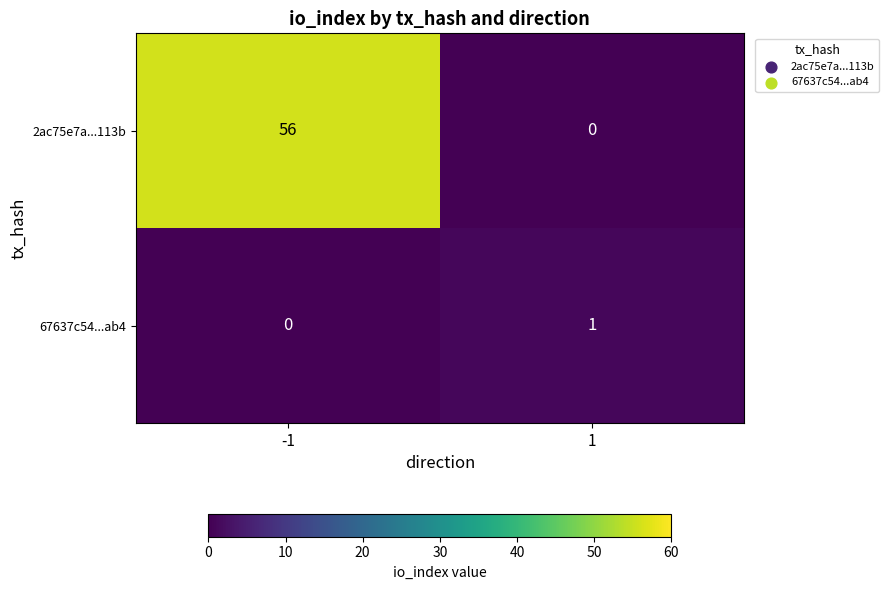

Is it true that 67637c54...ab4 equals 1 at 1?

True